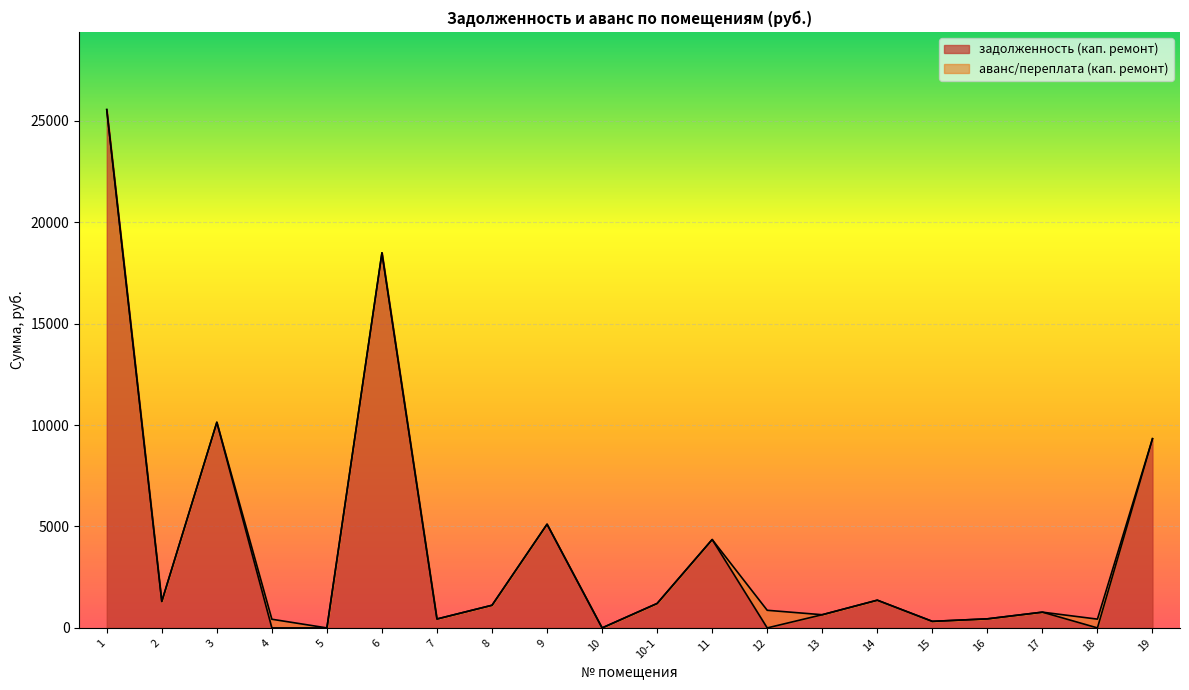

Where is the data nearest to the value 12774?

3